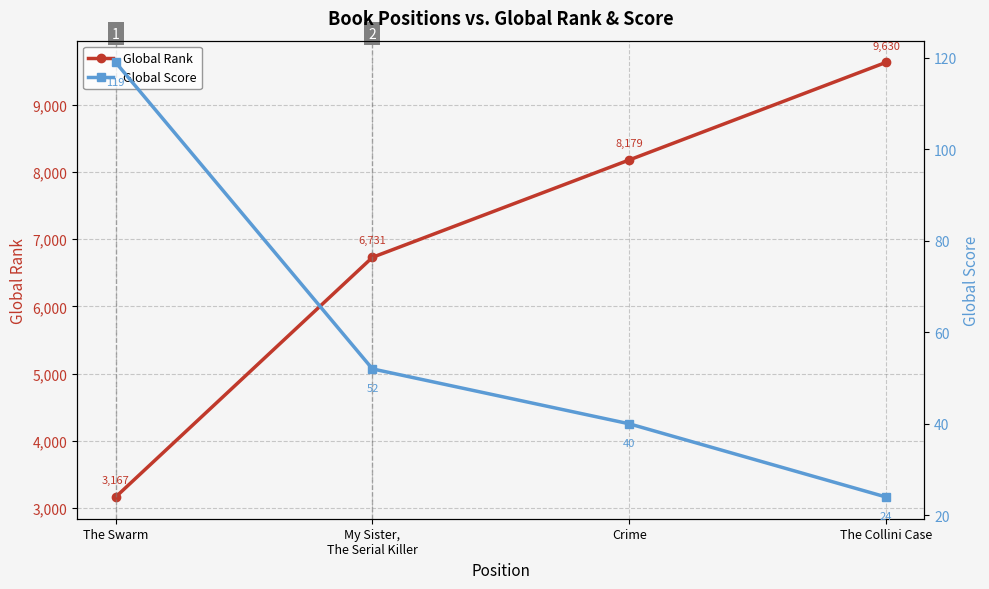

Which series has the widest spread of values?

Global Rank